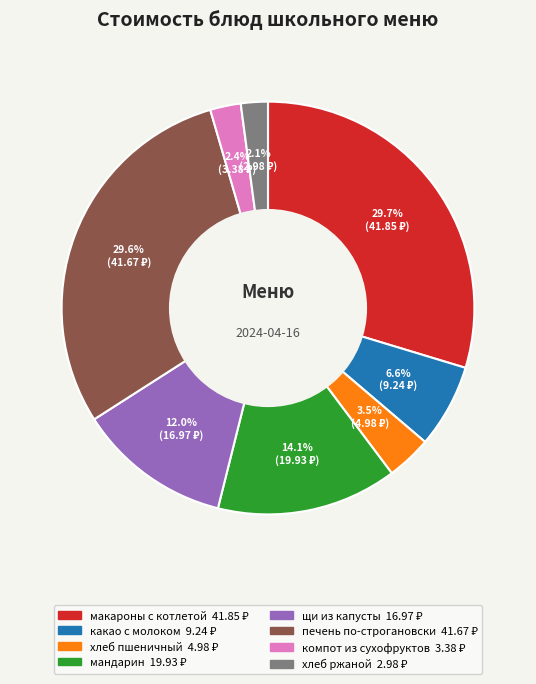

Approximately how many times larger is the value at компот из сухофруктов compared to макароны с котлетой?

0.1